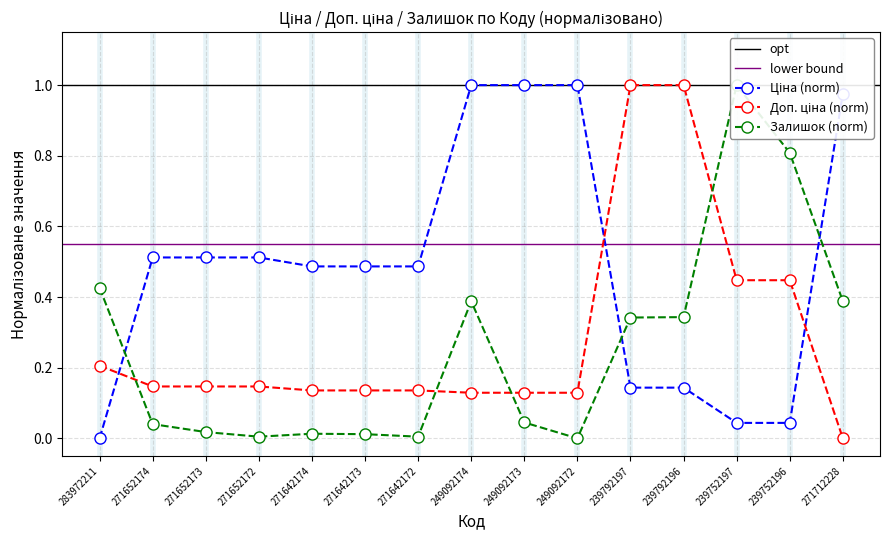

Reading left to right, what are all the values shown in this chart?

Ціна: 283972211=0.0	271652174=0.5	271652173=0.5	271652172=0.5	271642174=0.5	271642173=0.5	271642172=0.5	249092174=1.0	249092173=1.0	249092172=1.0	239792197=0.1	239792196=0.1	239752197=0.0	239752196=0.0	271712228=1.0
Доп. ціна: 283972211=0.2	271652174=0.1	271652173=0.1	271652172=0.1	271642174=0.1	271642173=0.1	271642172=0.1	249092174=0.1	249092173=0.1	249092172=0.1	239792197=1.0	239792196=1.0	239752197=0.4	239752196=0.4	271712228=0.0
Залишок: 283972211=0.4	271652174=0.0	271652173=0.0	271652172=0.0	271642174=0.0	271642173=0.0	271642172=0.0	249092174=0.4	249092173=0.0	249092172=0.0	239792197=0.3	239792196=0.3	239752197=1.0	239752196=0.8	271712228=0.4